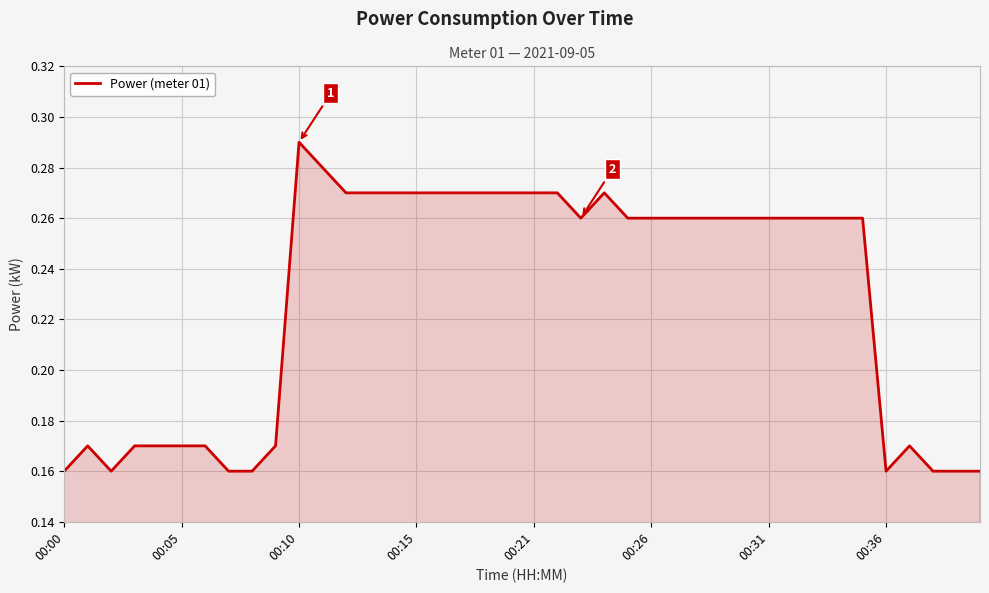

Does the chart display data point markers on the line(s)?

No